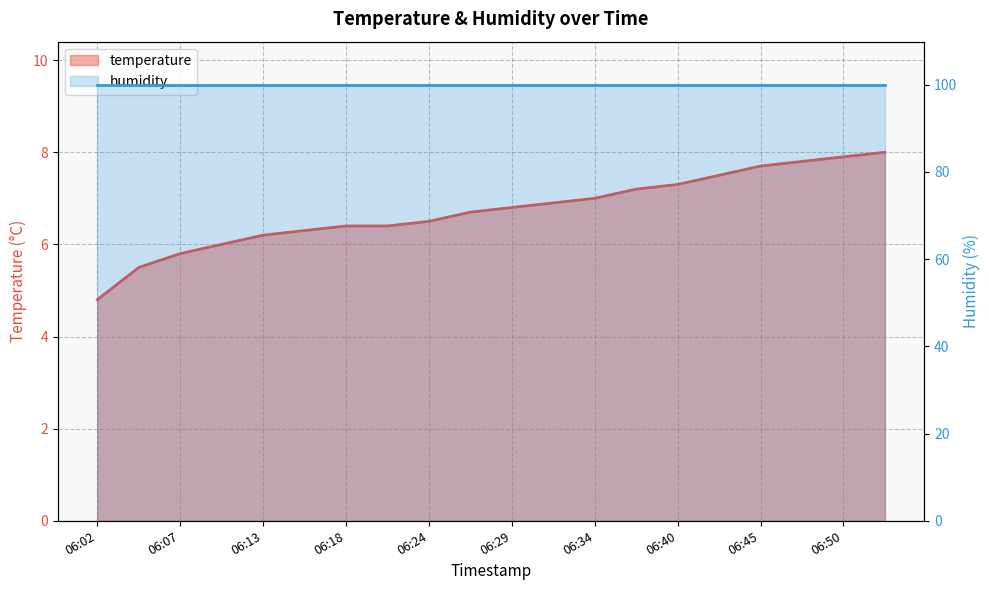

Reading right to left, extract all data points from this chart.

8.0	7.9	7.8	7.7	7.5	7.3	7.2	7.0	6.9	6.8	6.7	6.5	6.4	6.4	6.3	6.2	6.0	5.8	5.5	4.8